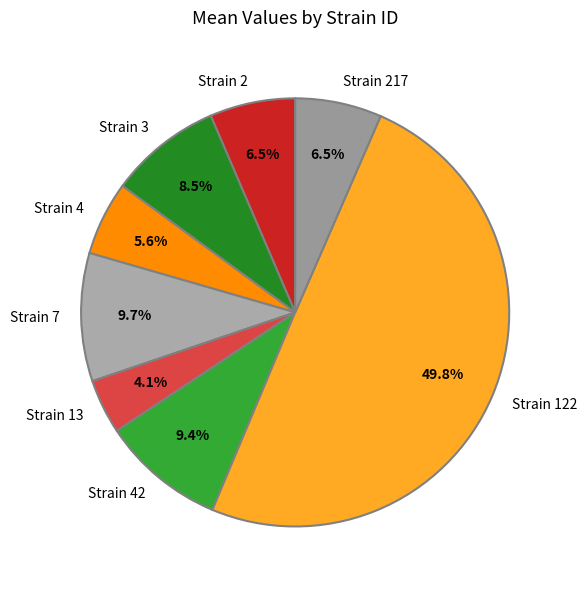

Count the number of slices in the pie.

8